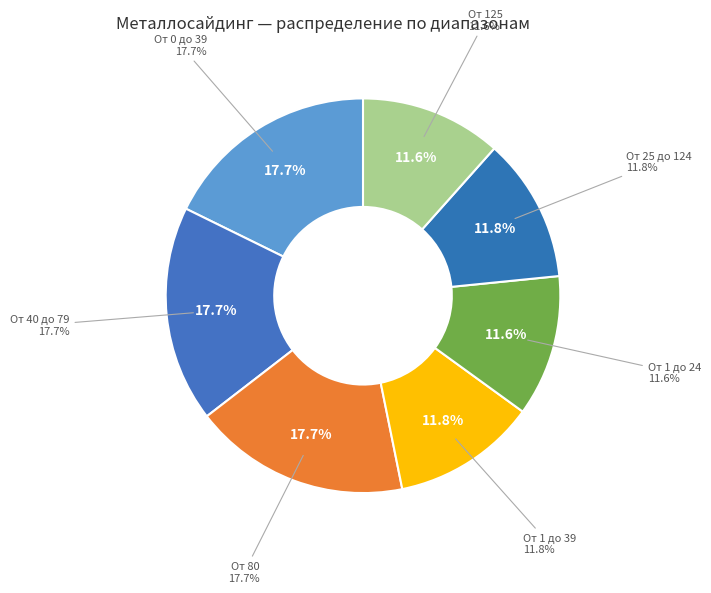

Rank the categories by value from lowest to highest.

От 1 до 24, От 125, От 1 до 39, От 25 до 124, От 0 до 39, От 40 до 79, От 80